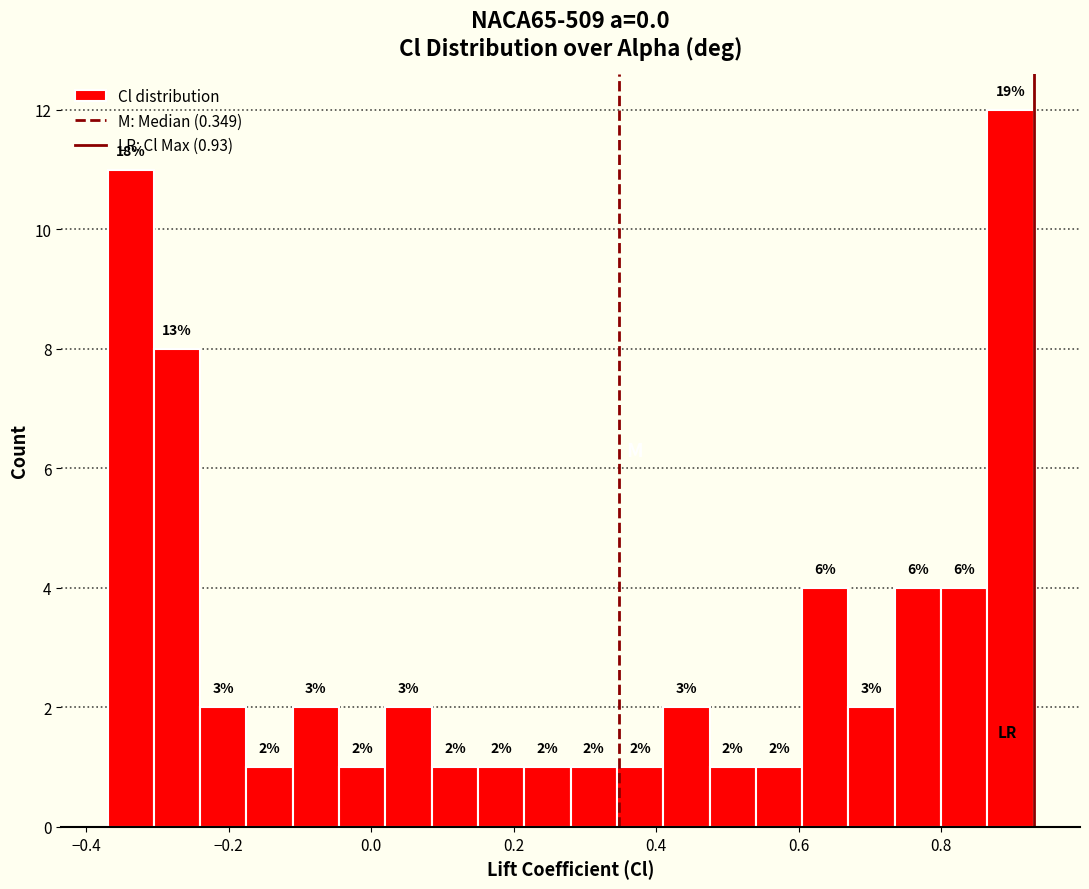

Around what value on the x-axis is the tallest bar? Give the approximate position of its centre, as read against the axis.

0.90